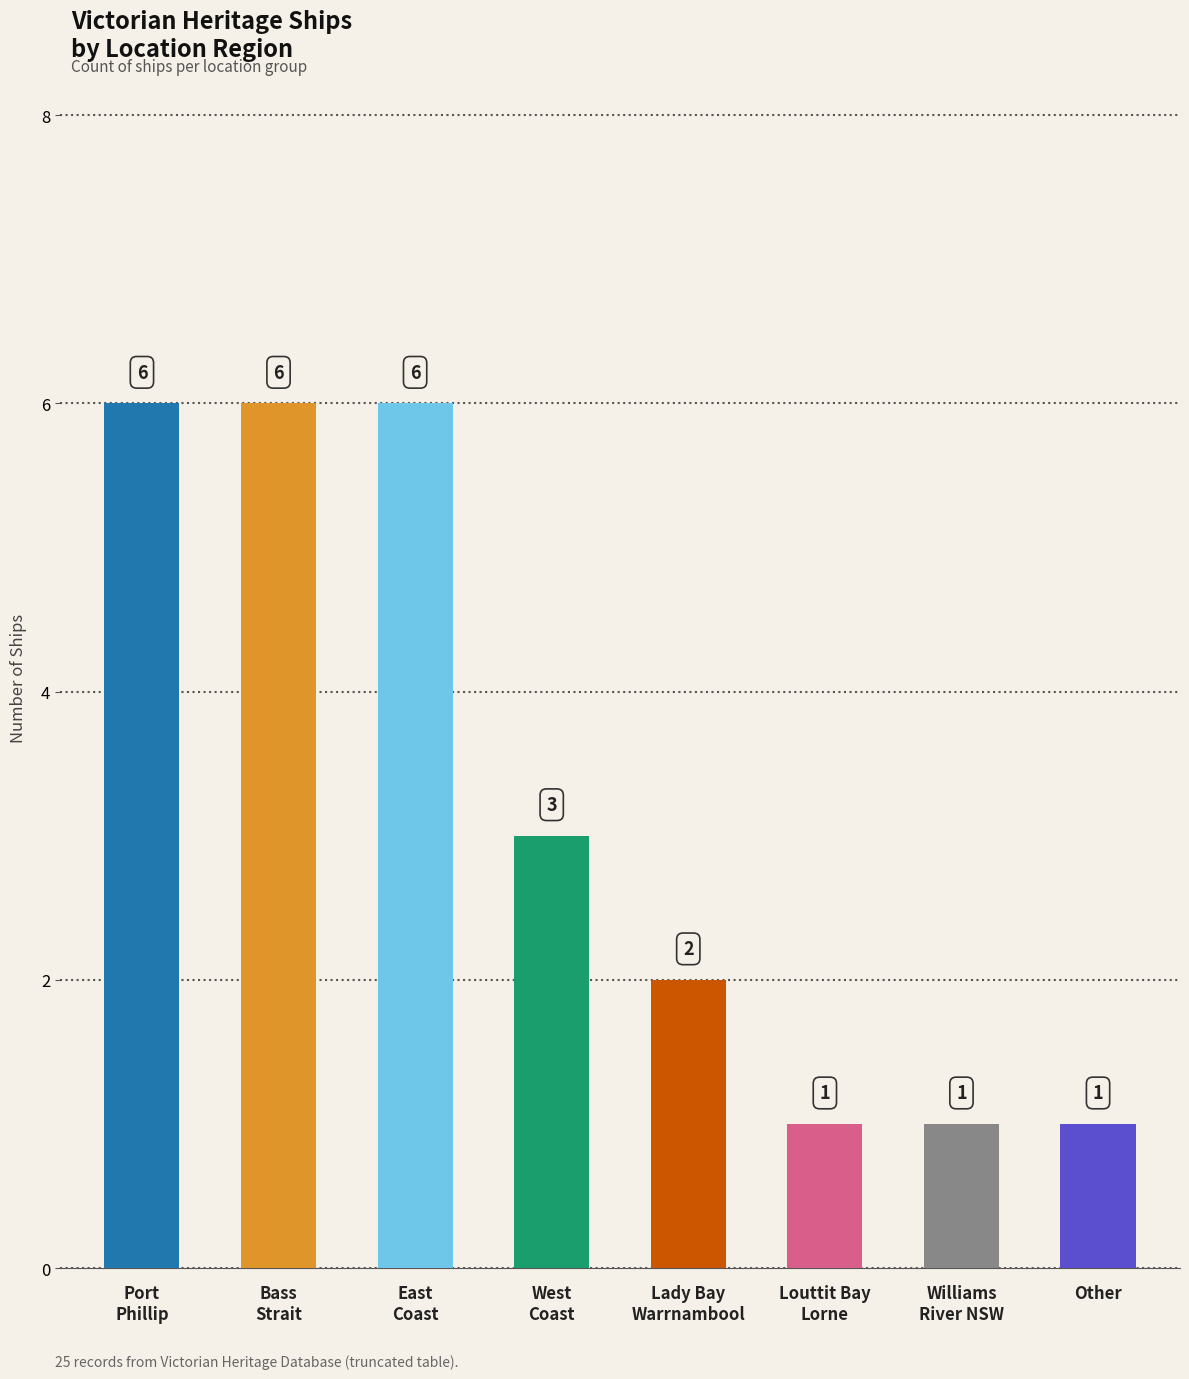

List the labels in order of value, largest first.

Port Phillip, Bass Strait, East Coast, West Coast, Lady Bay Warrnambool, Louttit Bay Lorne, Williams River NSW, Other